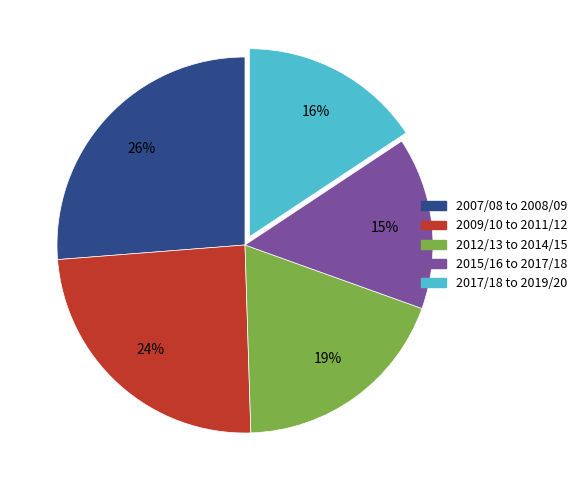

Is 2009/10 to 2011/12 the majority of the pie?

No